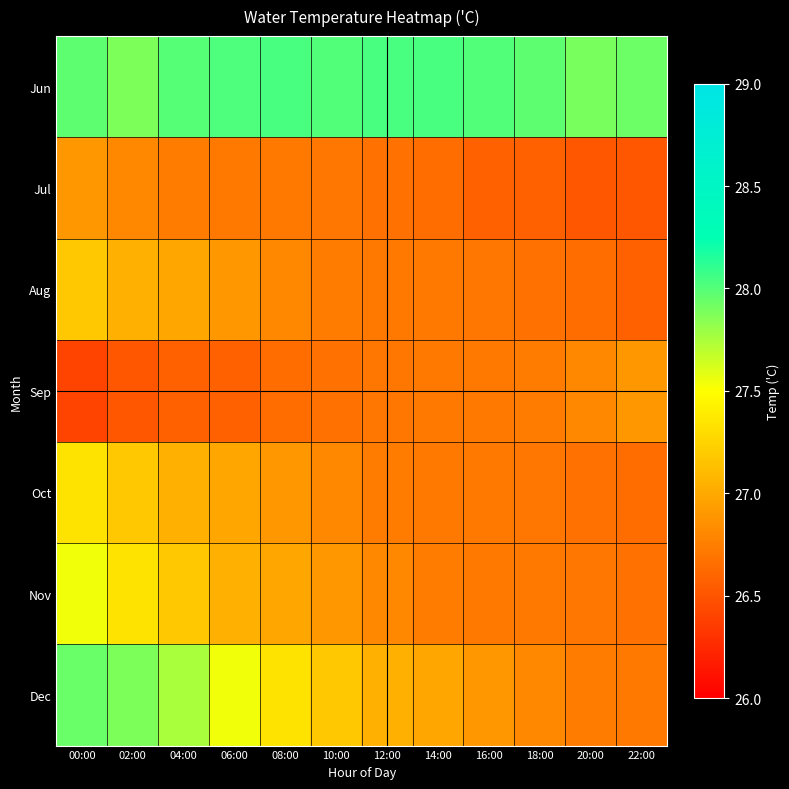

Rank the series at 04:00 from lowest to highest value.

Sep, Jul, Aug, Oct, Nov, Dec, Jun